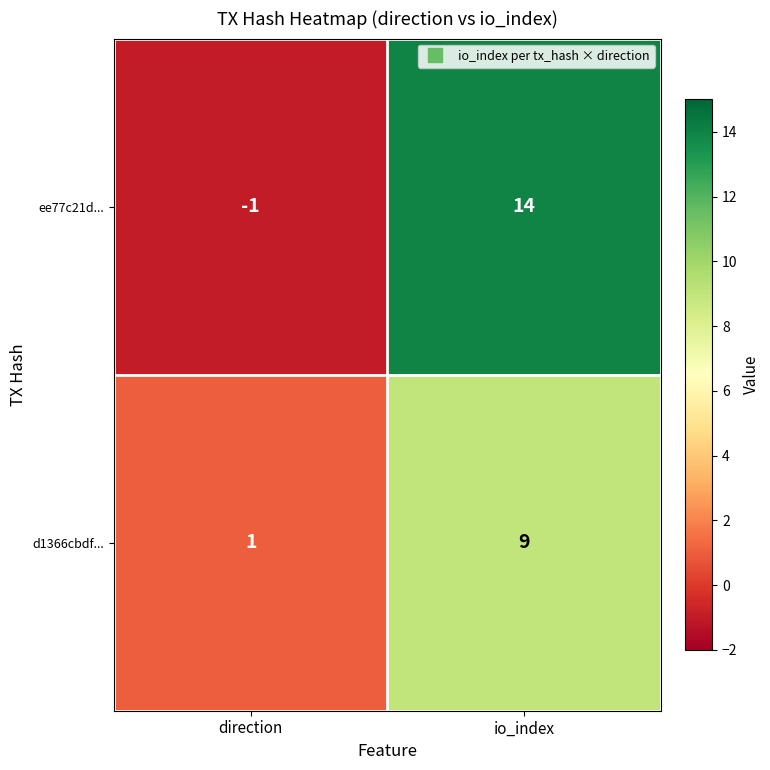

What is the sum of all d1366cbdf... values?

10